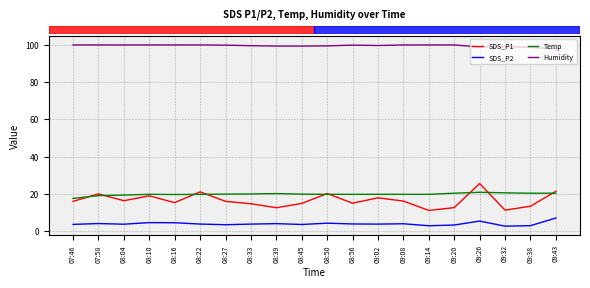

Rank the series by their maximum value, from highest to lowest.

Humidity, SDS_P1, Temp, SDS_P2